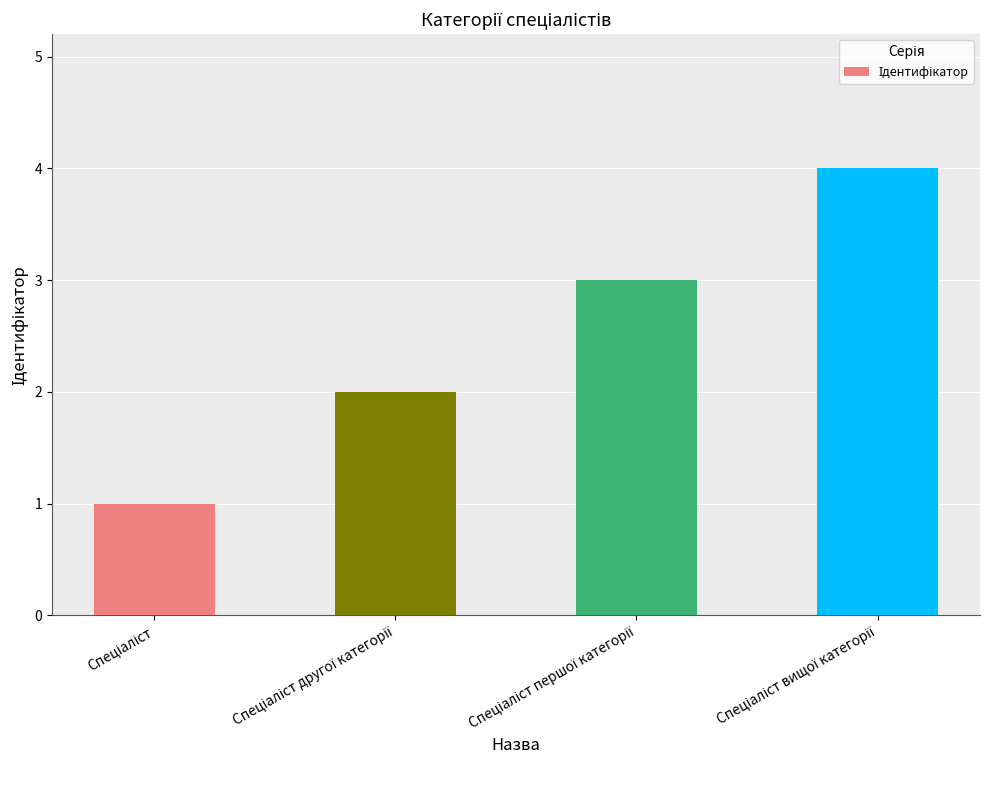

How many series are shown in this chart?

1